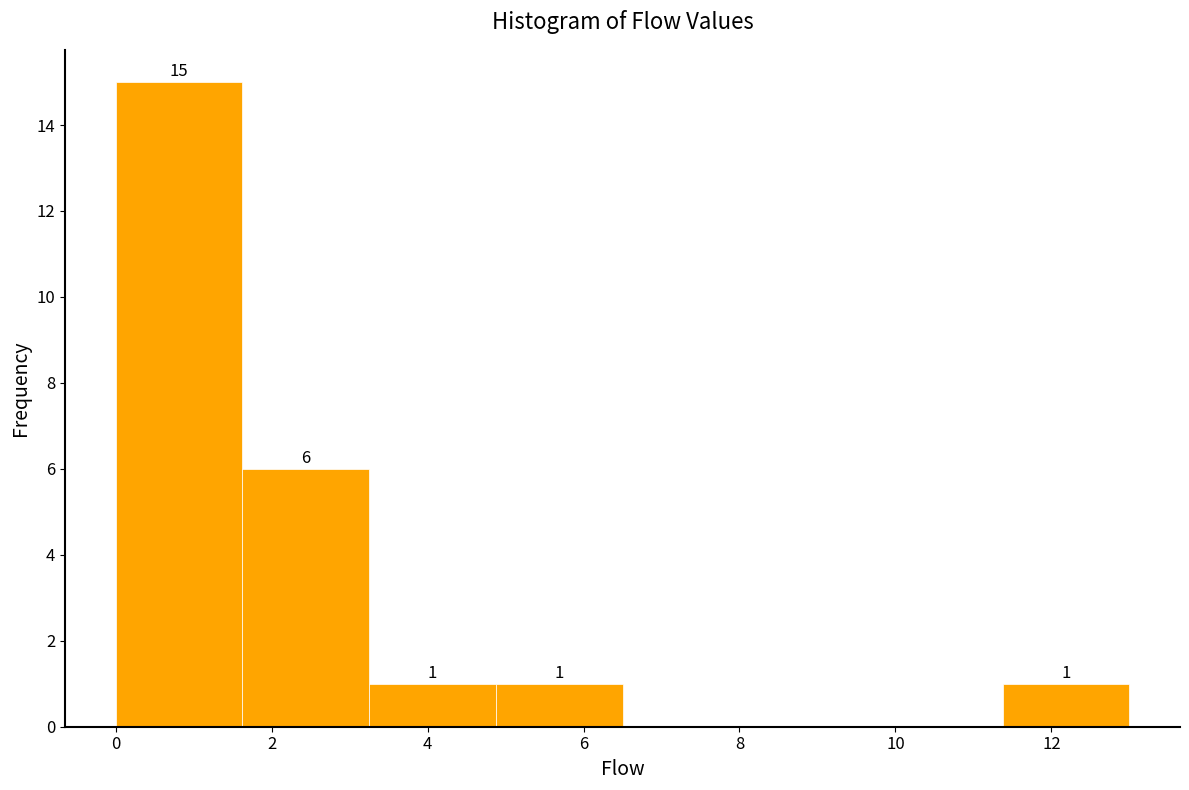

Which range on the x-axis has the tallest bar?

0.0 to 1.6